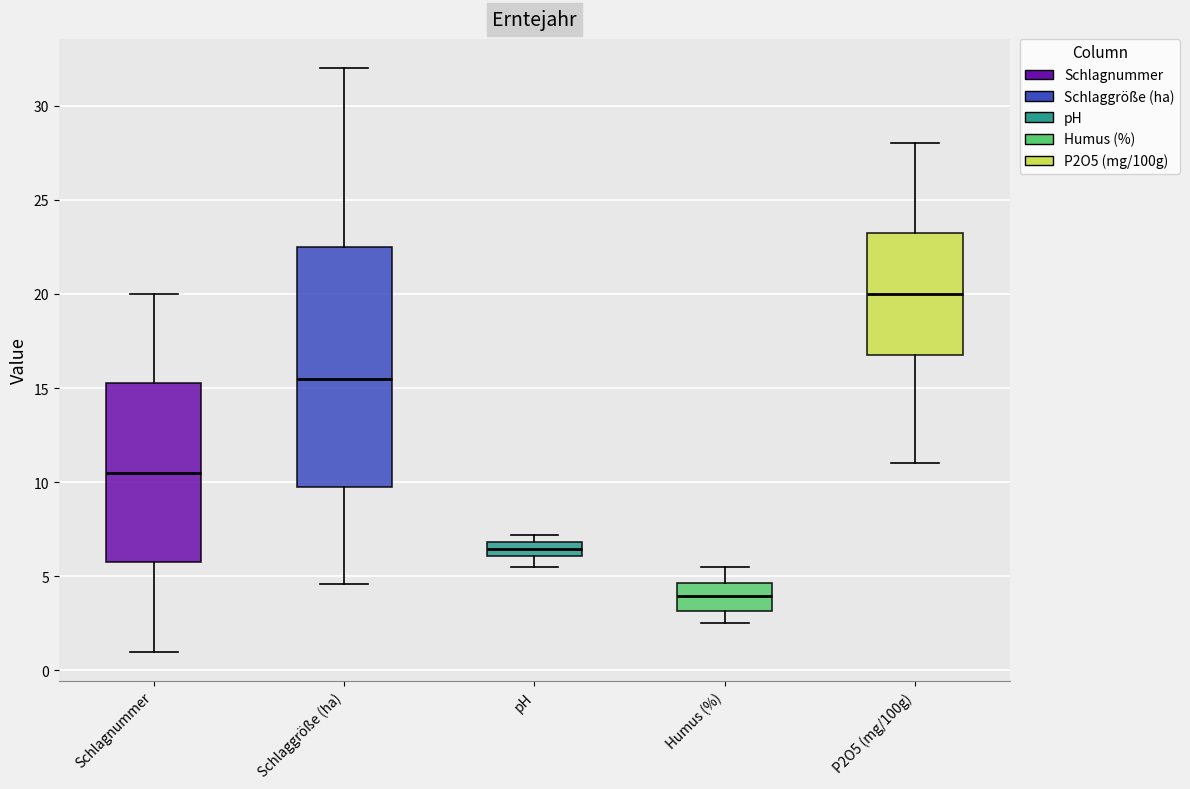

Reading left to right, read every box against the y-axis: the position of its median line, the range the box covers, and the ends of its whiskers. The values are not printed on the chart, so give them approximately, as read against the axis.

Schlagnummer: median 10.5, box 6.0 to 15.5, whiskers 1.0 to 20.0
Schlaggröße (ha): median 15.5, box 10.0 to 22.5, whiskers 4.5 to 32.0
pH: median 6.5, box 6.0 to 7.0, whiskers 5.5 to 7.0 (just above the box's upper edge)
Humus (%): median 4.0, box 3.0 to 4.5, whiskers 2.5 to 5.5
P2O5 (mg/100g): median 20.0, box 17.0 to 23.5, whiskers 11.0 to 28.0